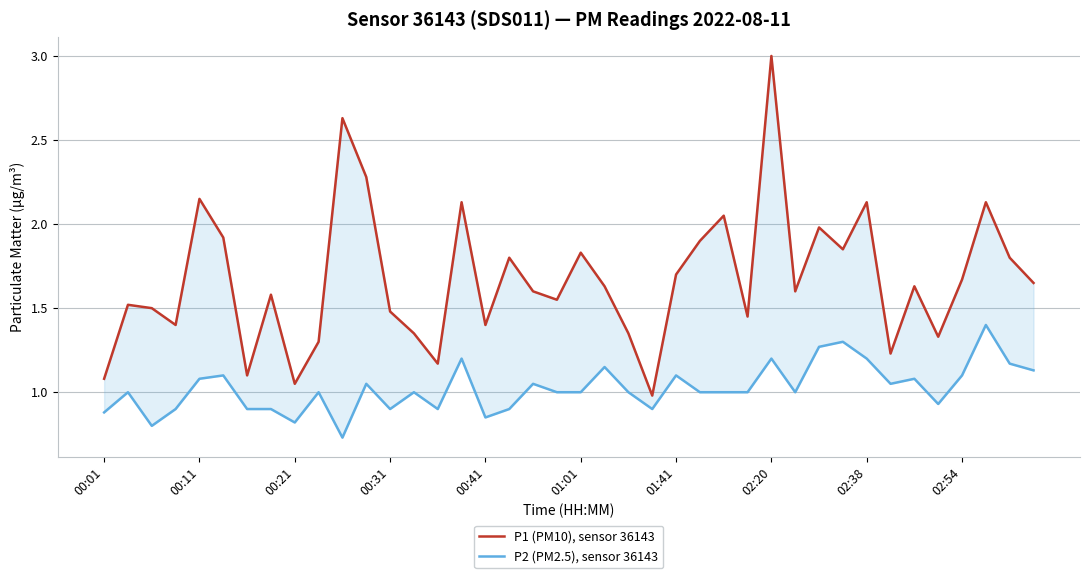

What is the minimum value for P1 (PM10), sensor 36143?

1.0